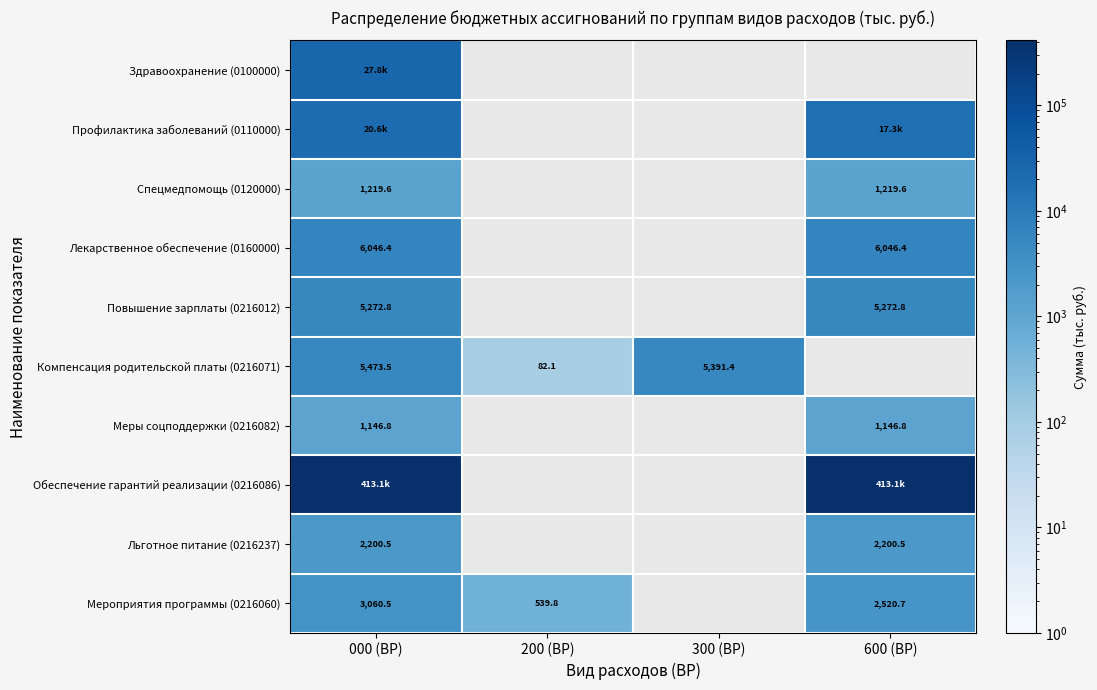

What is the spread (max minus min) of values at 000 (ВР)?

411938.5